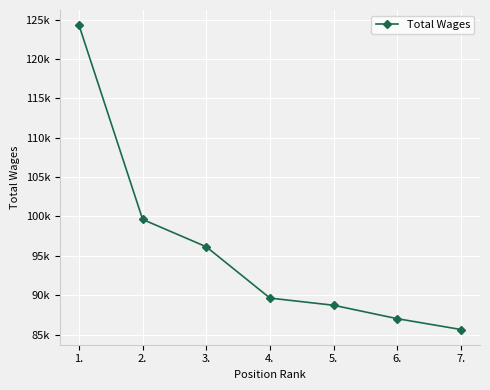

Is this an area chart (filled region under the line)?

No